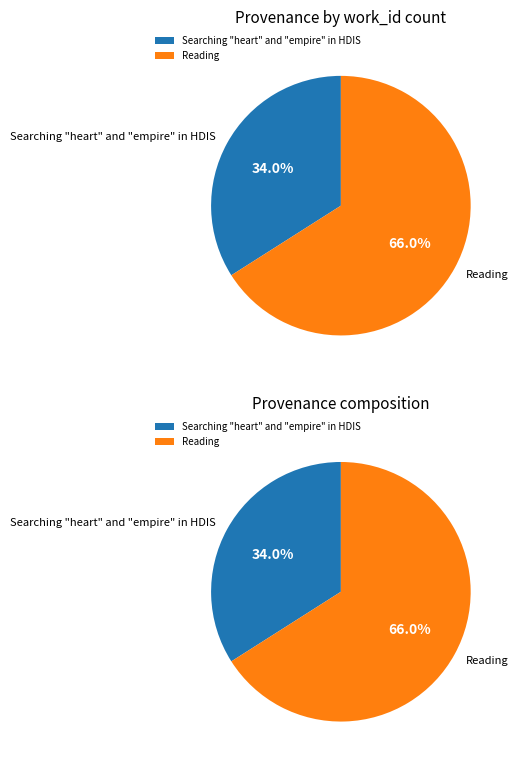

How much of the chart is everything except Searching "heart" and "empire" in HDIS?

66.0%